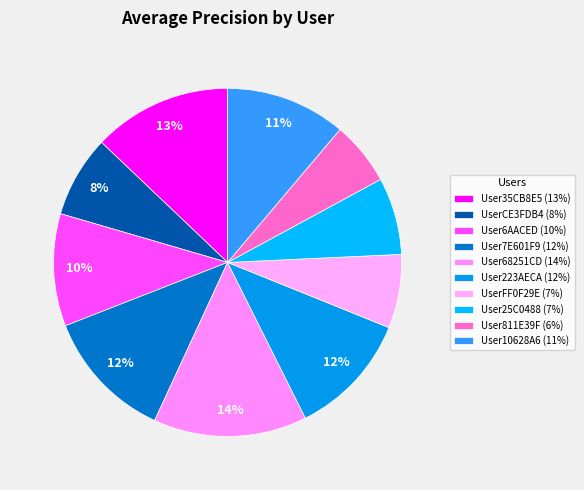

What percentage is the User35CB8E5 slice, to the nearest percent?

13%